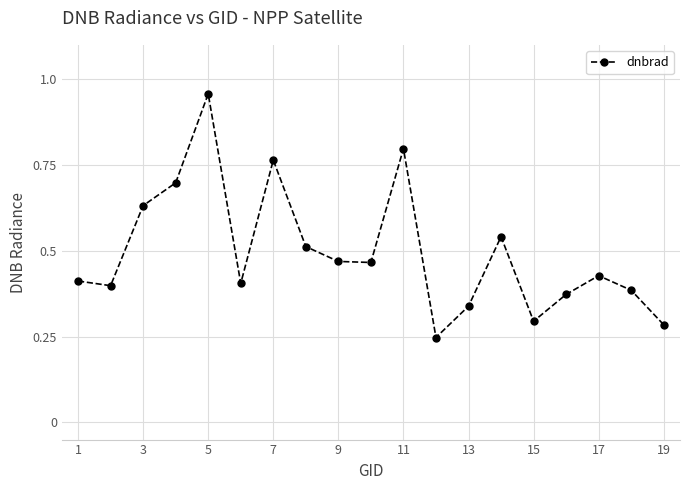

How many interior local peaks (higher than both neighbors) does the data have?

5